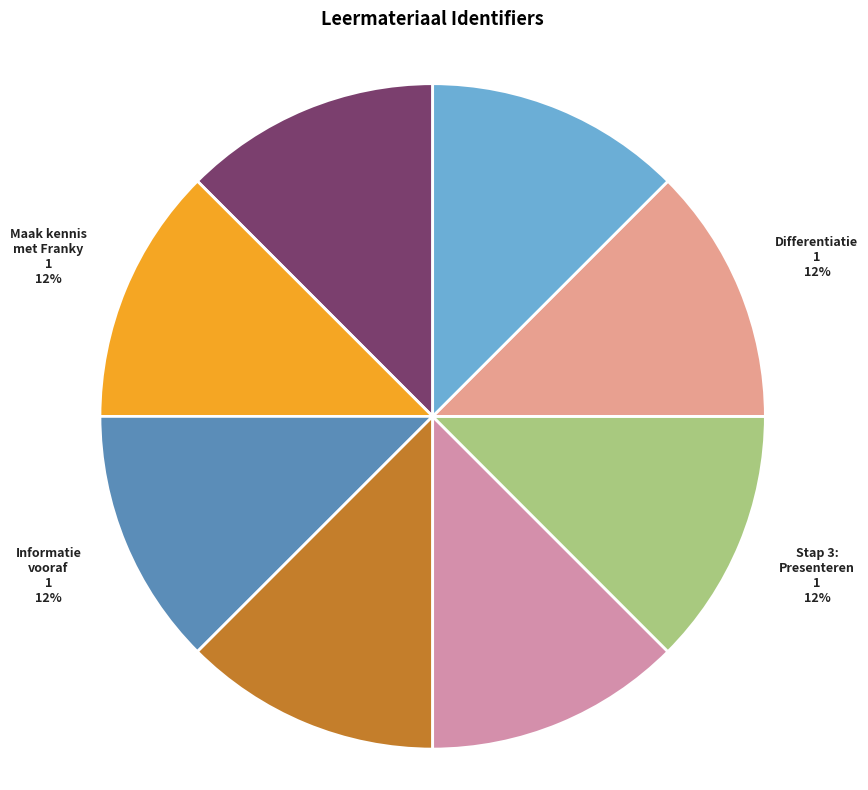

How many slices are in this pie chart?

8